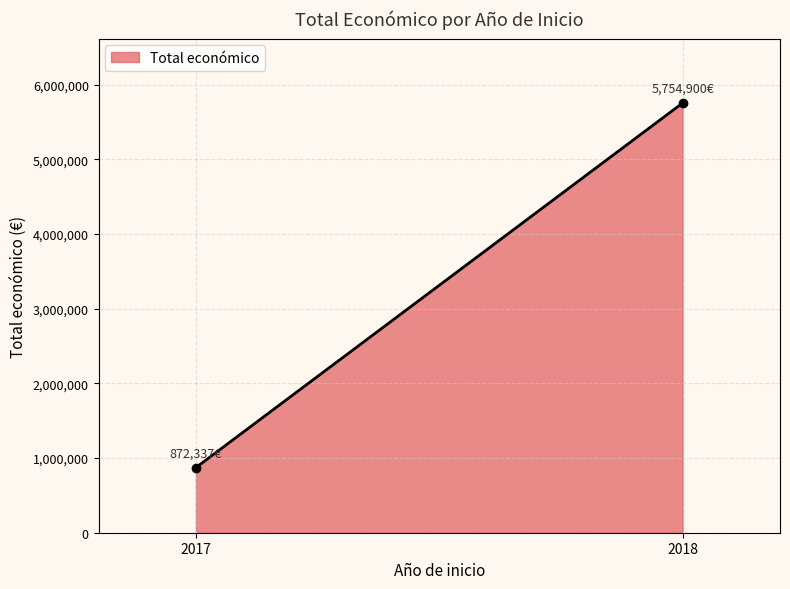

Which label corresponds to the largest value in the chart?

2018